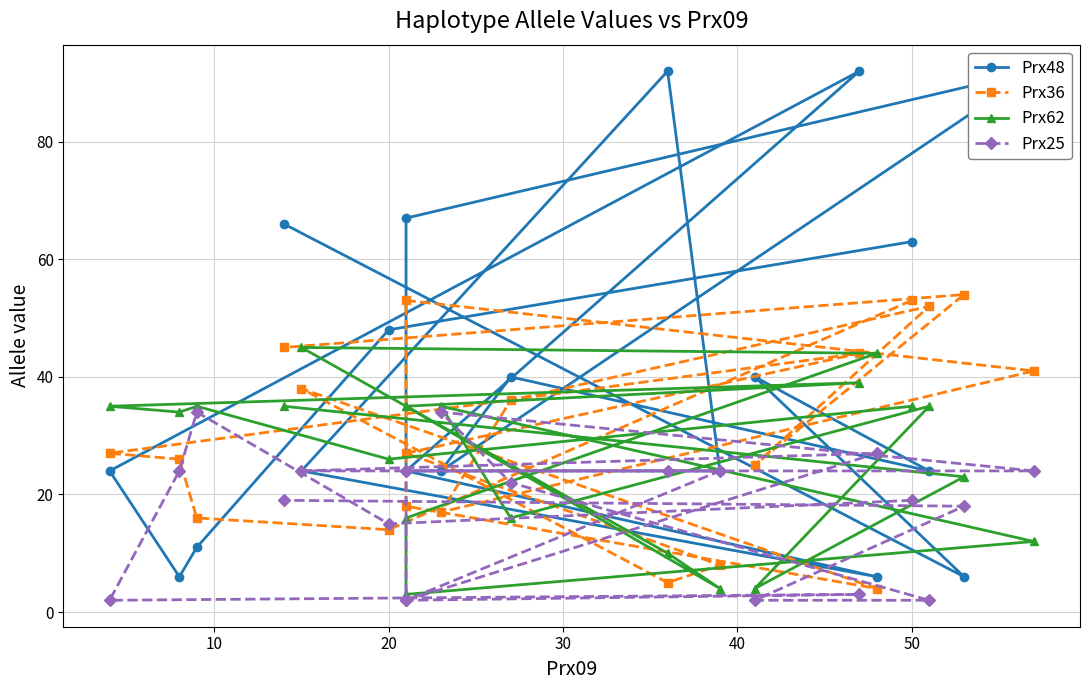

What are all the series names shown in the legend?

Prx48, Prx36, Prx62, Prx25